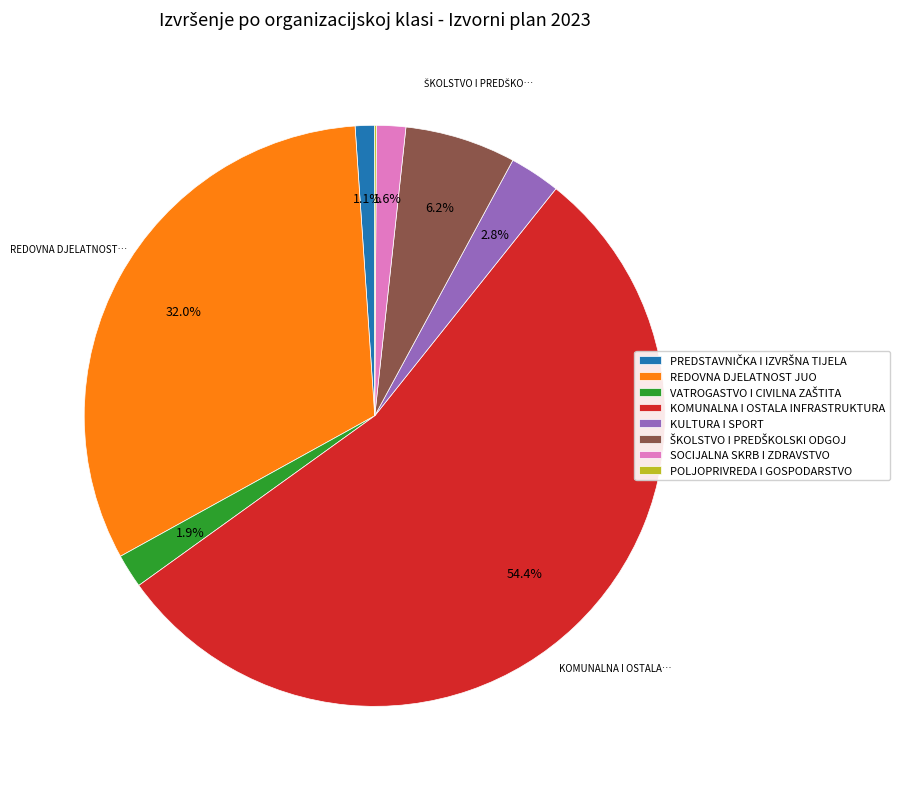

Which category accounts for the majority?

KOMUNALNA I OSTALA INFRASTRUKTURA